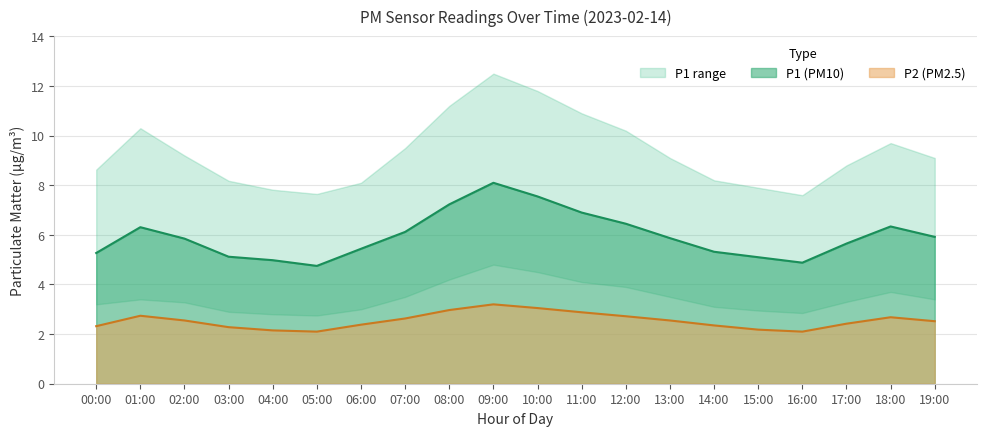

What is the difference between the maximum and minimum values in the P2 series?

1.1